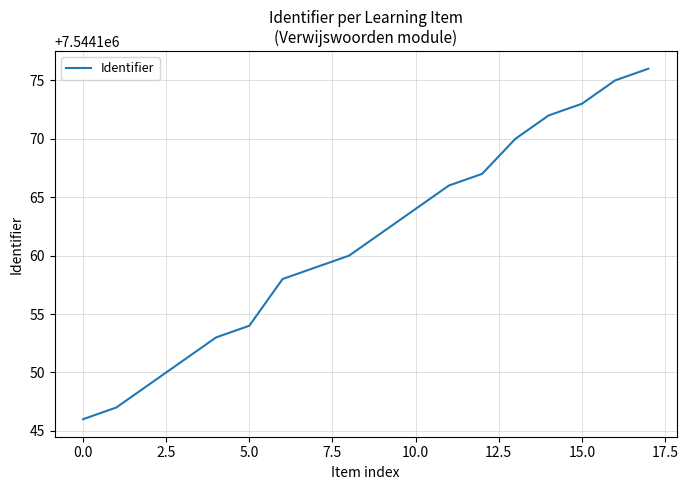

True or false: the data has more than 0 interior local peaks.

False